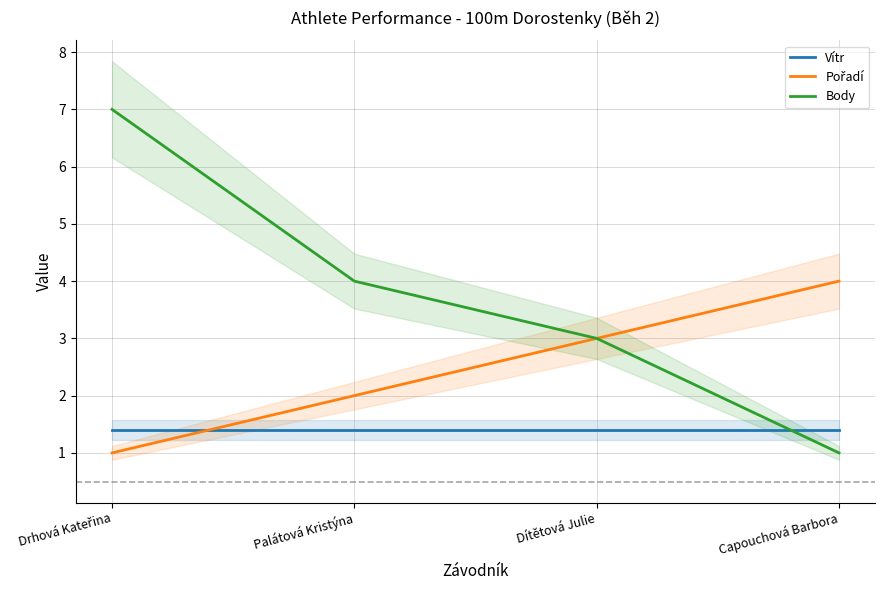

What is the maximum value shown in the chart?

7.0